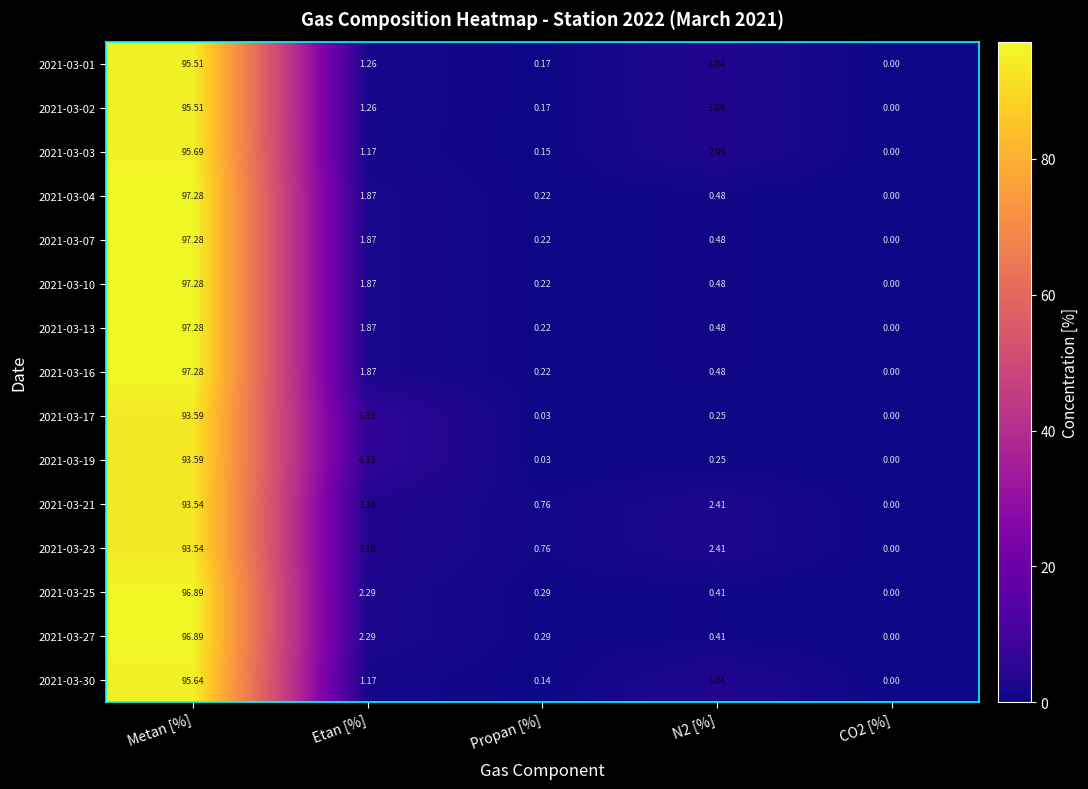

Where does the 2021-03-01 series first go above 1?

Metan [%]